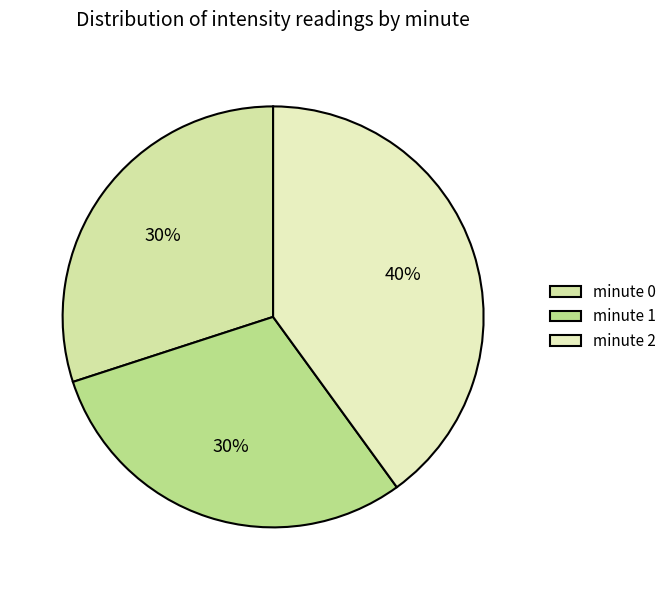

The minute 1 slice represents 30% of the pie. True or false?

True